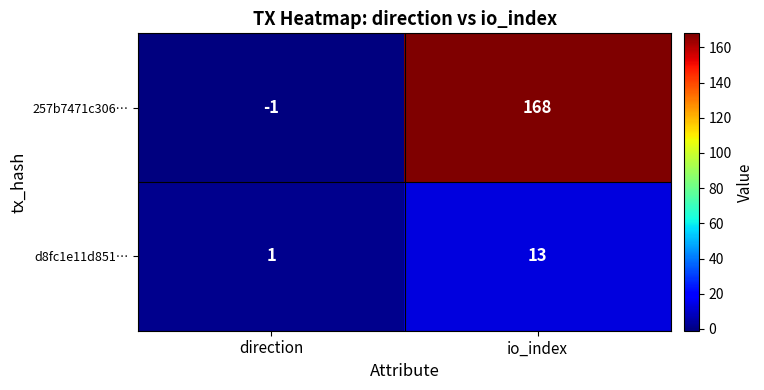

At which category does the chart reach its peak across all series?

io_index